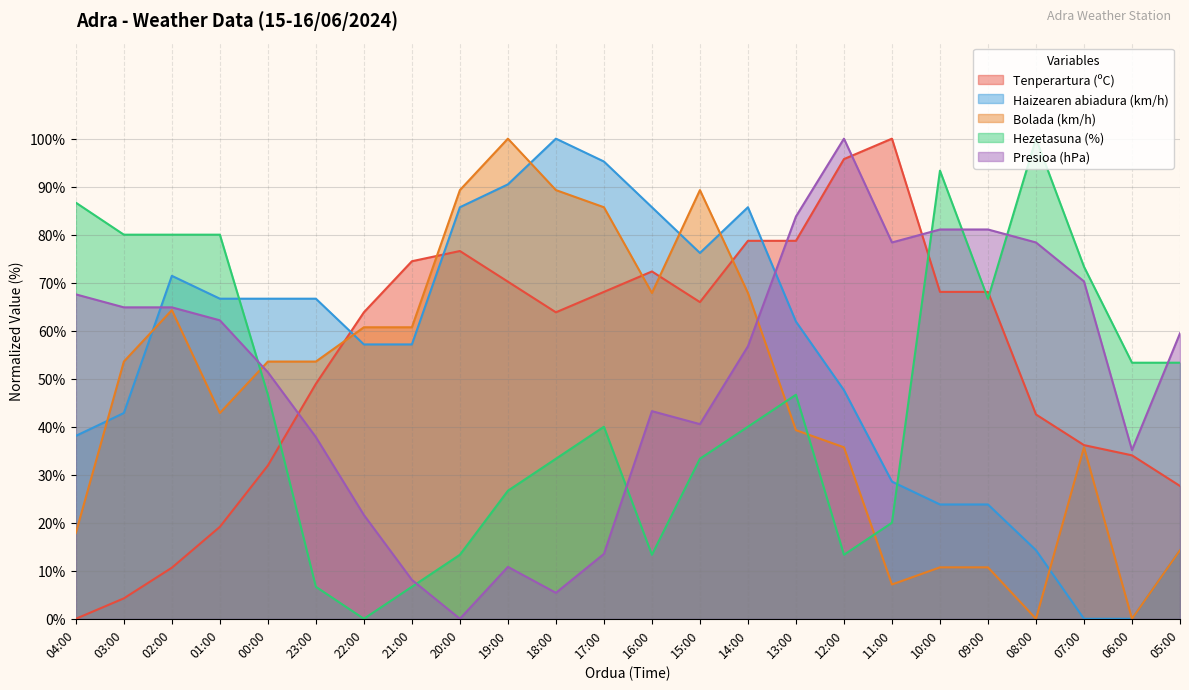

Reading right to left, what are all the values shown in this chart?

Tenperartura (ºC): 27.7	34.0	36.2	42.6	68.1	68.1	100.0	95.7	78.7	78.7	66.0	72.3	68.1	63.8	70.2	76.6	74.5	63.8	48.9	31.9	19.1	10.6	4.3	0.0
Haizearen abiadura (km/h): 14.3	0.0	0.0	14.3	23.8	23.8	28.6	47.6	61.9	85.7	76.2	85.7	95.2	100.0	90.5	85.7	57.1	57.1	66.7	66.7	66.7	71.4	42.9	38.1
Bolada (km/h): 14.3	0.0	35.7	0.0	10.7	10.7	7.1	35.7	39.3	67.9	89.3	67.9	85.7	89.3	100.0	89.3	60.7	60.7	53.6	53.6	42.9	64.3	53.6	17.9
Hezetasuna (%): 53.3	53.3	73.3	100.0	66.7	93.3	20.0	13.3	46.7	40.0	33.3	13.3	40.0	33.3	26.7	13.3	6.7	0.0	6.7	46.7	80.0	80.0	80.0	86.7
Presioa (hPa): 59.5	35.1	70.3	78.4	81.1	81.1	78.4	100.0	83.8	56.8	40.5	43.2	13.5	5.4	10.8	0.0	8.1	21.6	37.8	51.4	62.2	64.9	64.9	67.6